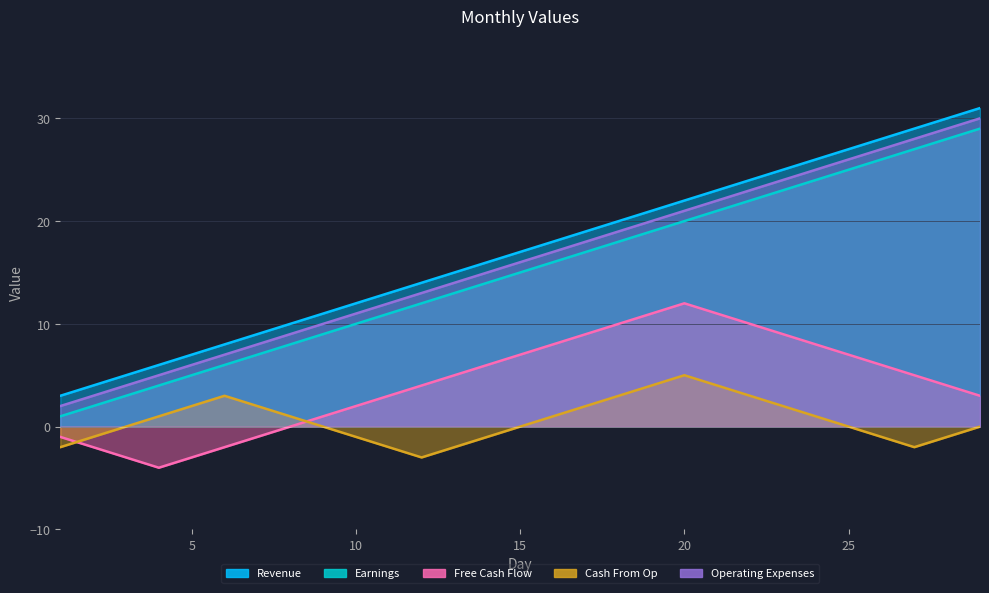

How many series are shown in this chart?

5